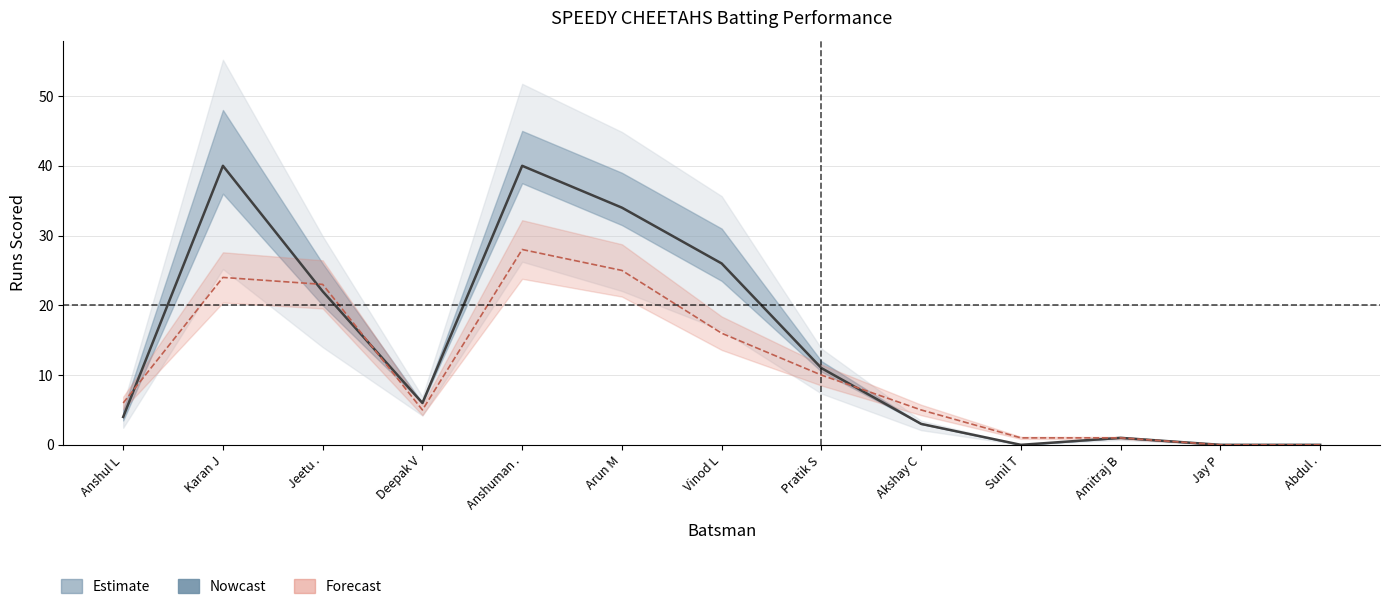

What is the sum of the Runs values at Sunil T and Anshul L?

4